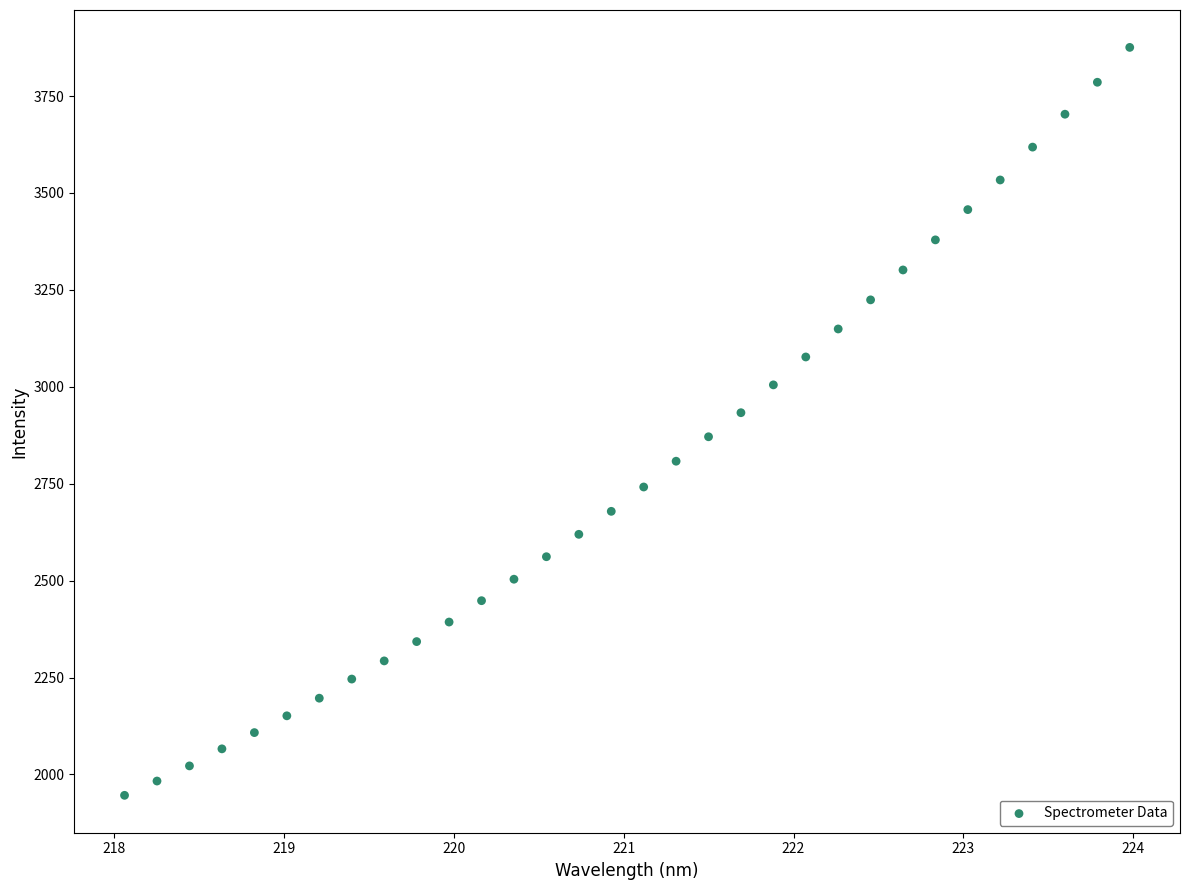

What is the range of Y values (max minus min)?

1929.4